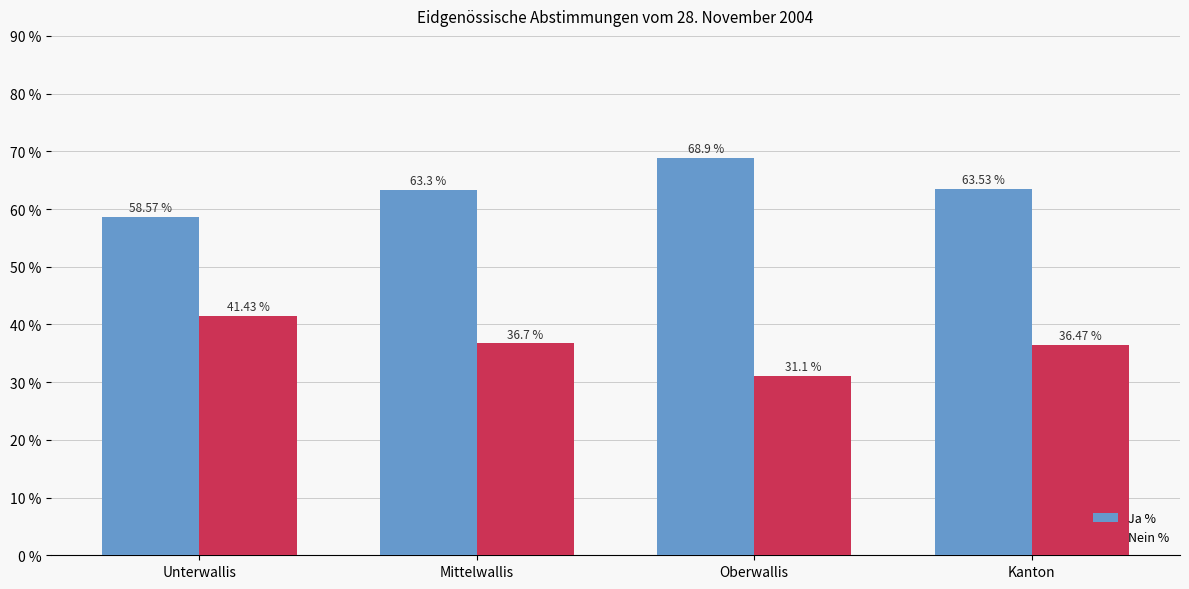

How many bars are there in each group?

2